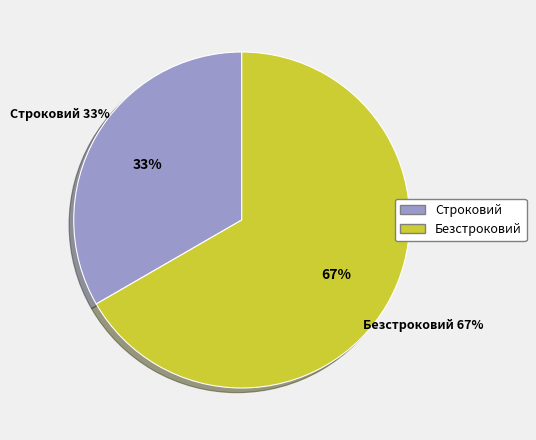

Between Безстроковий and Строковий, which is larger?

Безстроковий